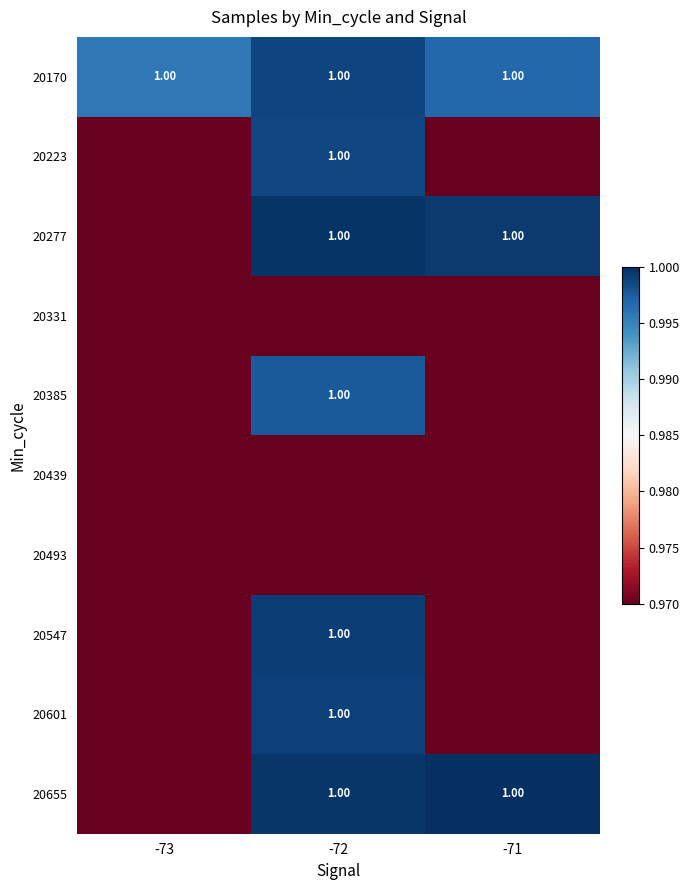

At which category is the sum across all series the highest?

-72